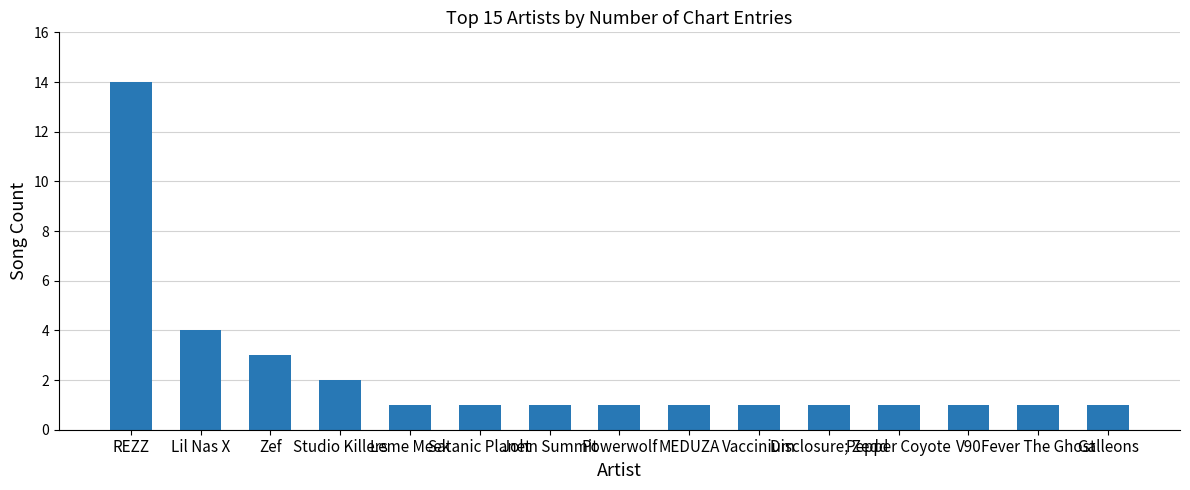

Count the number of data series in this chart.

1